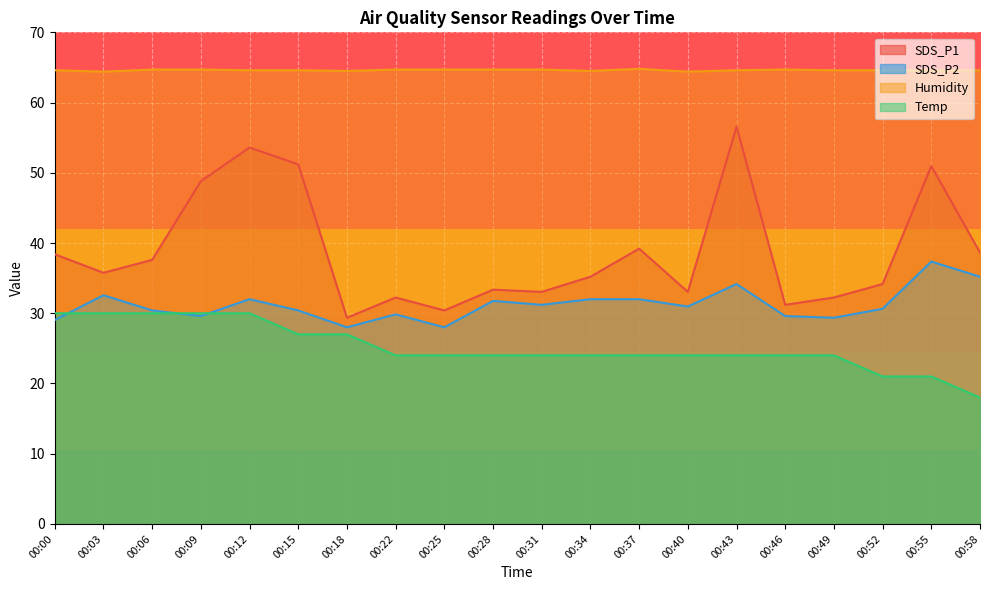

Which series has the largest total across all categories?

Humidity